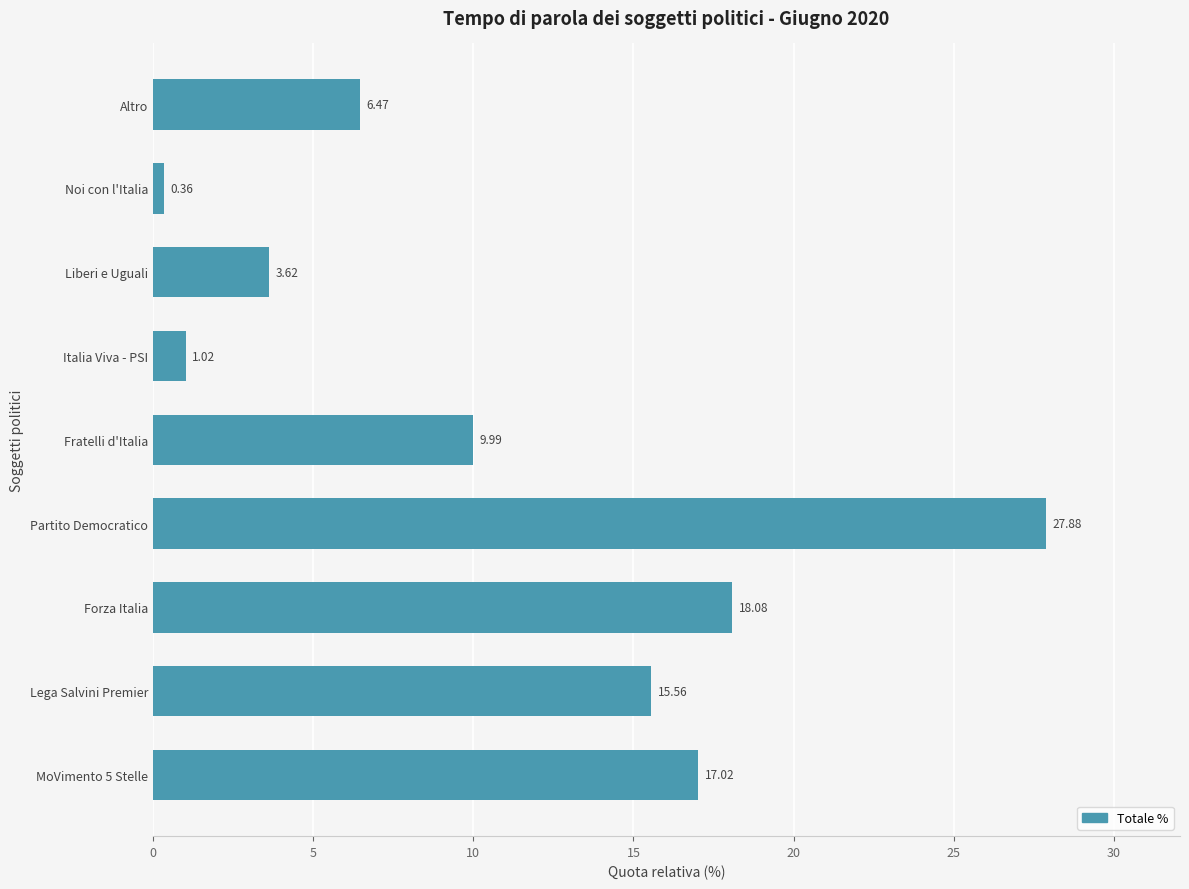

What is the average value?

11.1